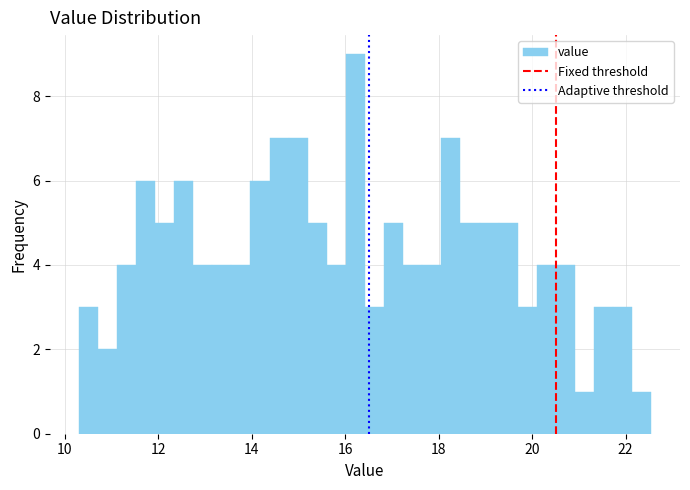

Read against the x-axis, roughly where is the centre of the tallest bar?

16.2